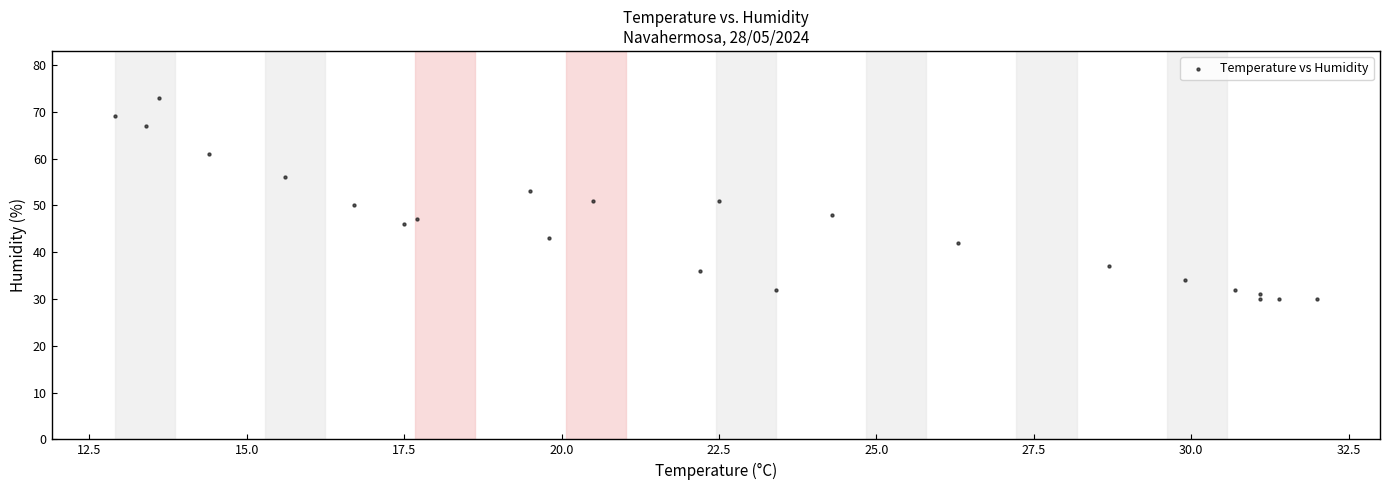

What is the range of Y values (max minus min)?

43